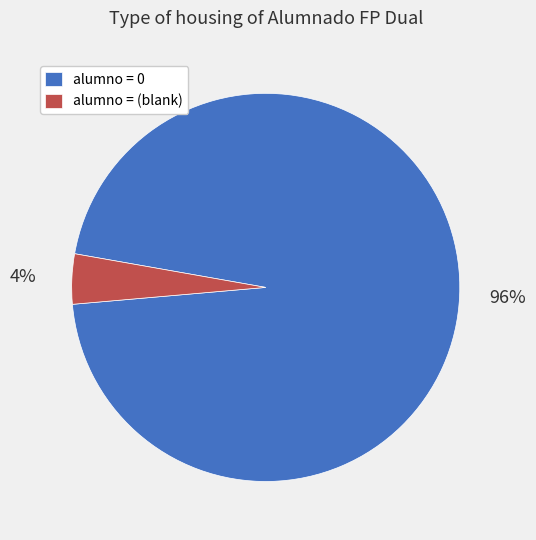

What is the smallest slice in the pie chart?

alumno = (blank)